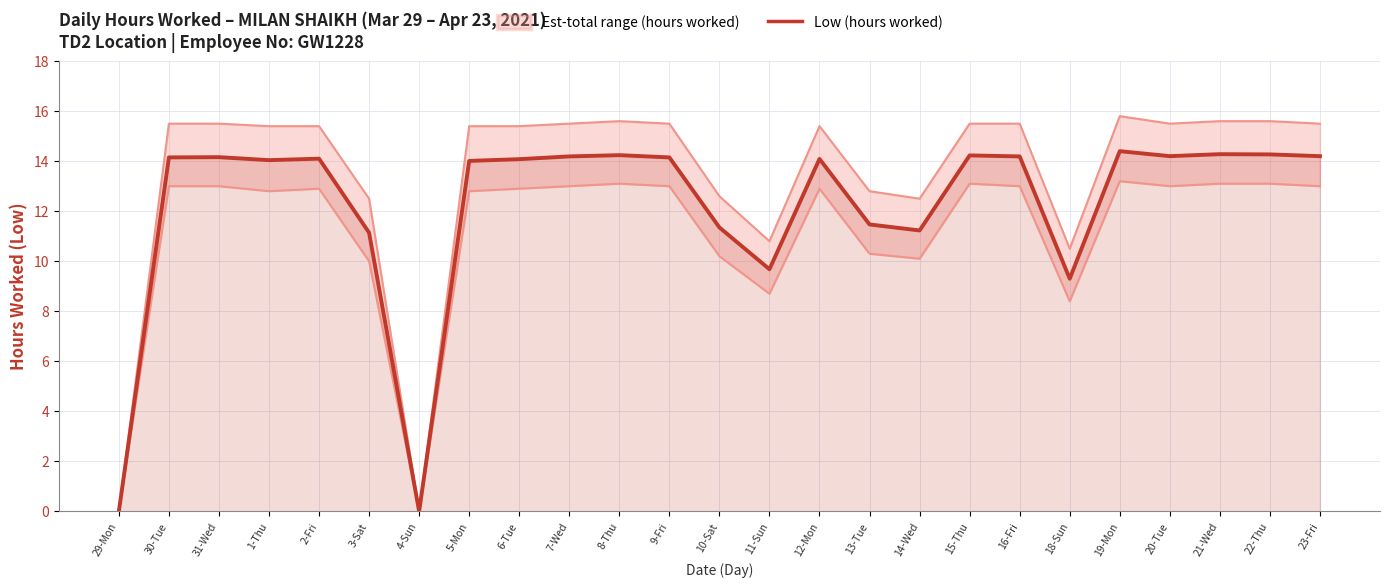

Where is the first local maximum?

31-Wed